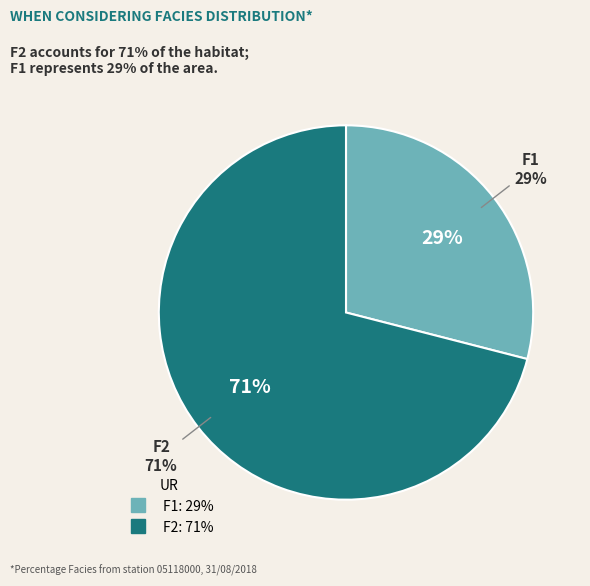

Between F1 and F2, which is larger?

F2